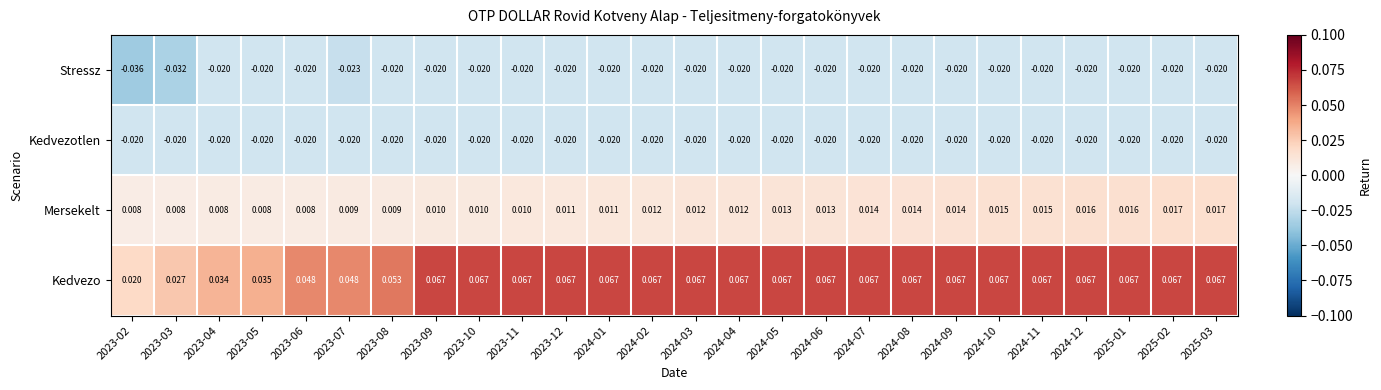

Which series has the largest range (max minus min)?

Kedvezo